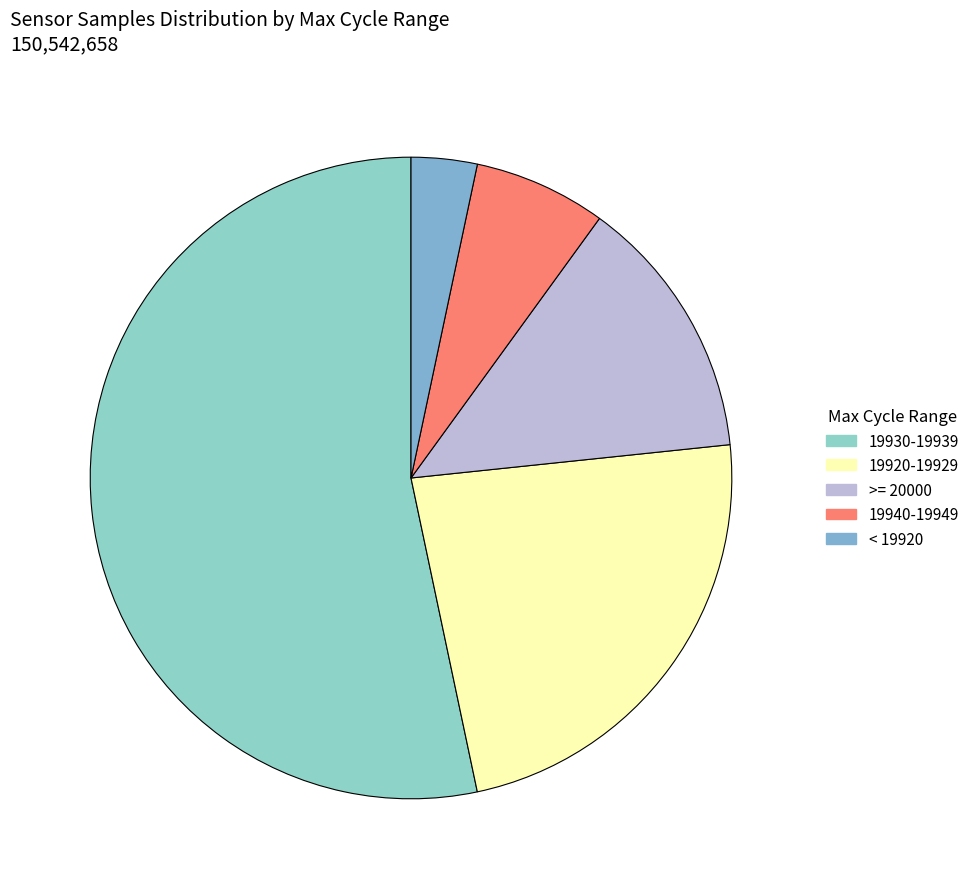

How many segments does this pie chart have?

5